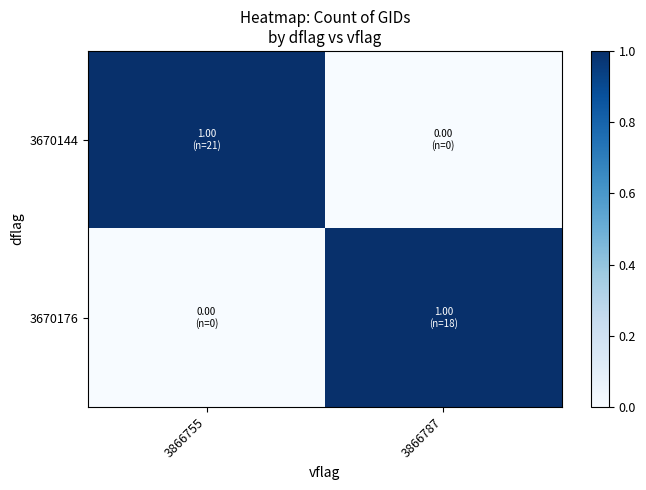

Which has a higher value, 3866787 or 3866755?

3866755